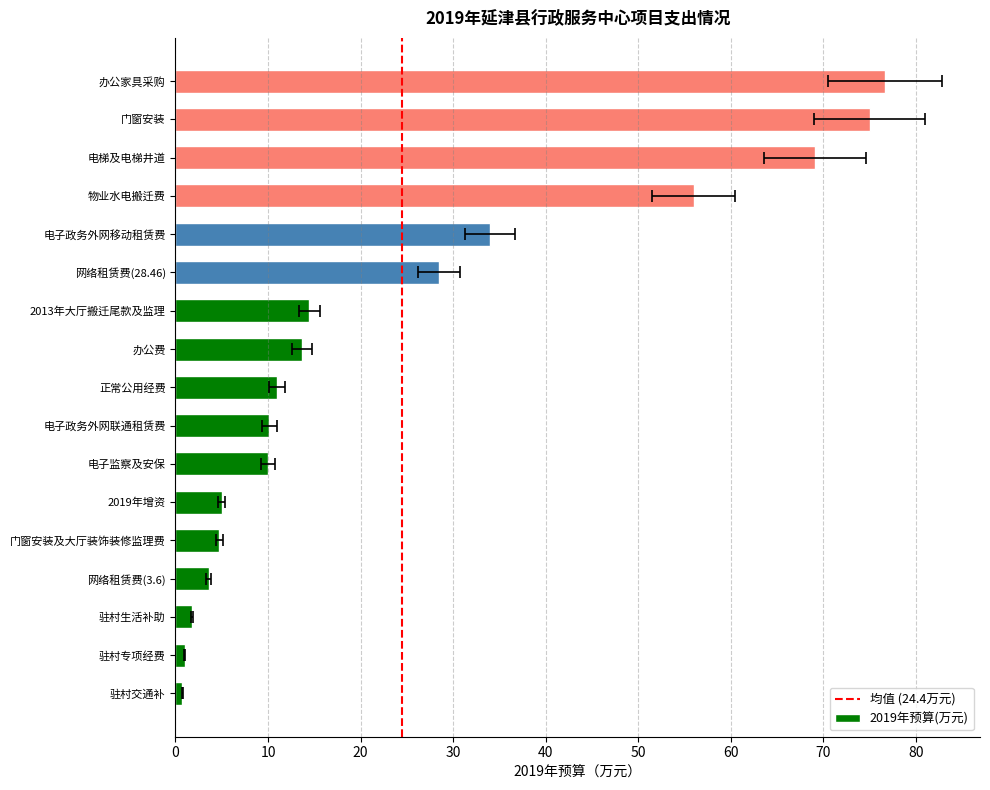

What value does the data have at 电子政务外网联通租赁费?

10.1